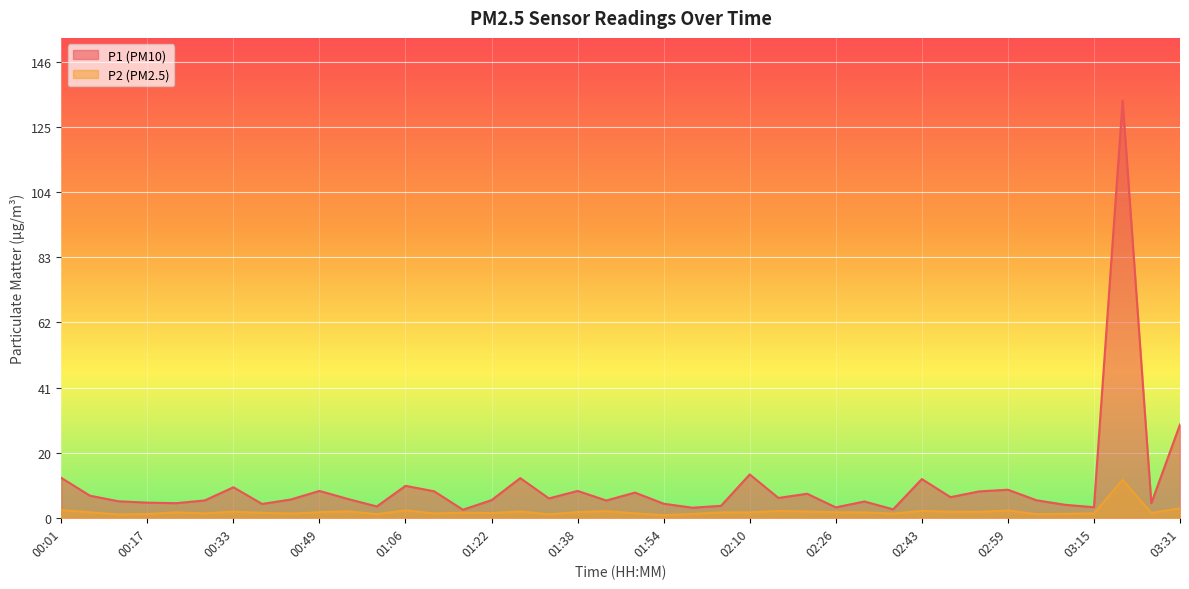

How many data points in P1 are above 6?

19